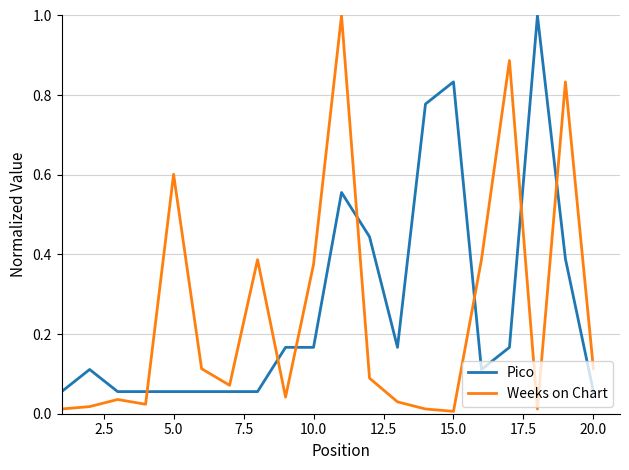

Which series has the largest range (max minus min)?

Weeks on Chart